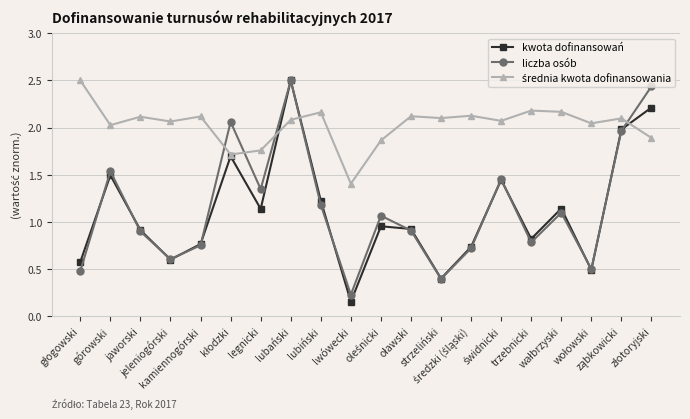

Which series has the largest range (max minus min)?

kwota dofinansowań